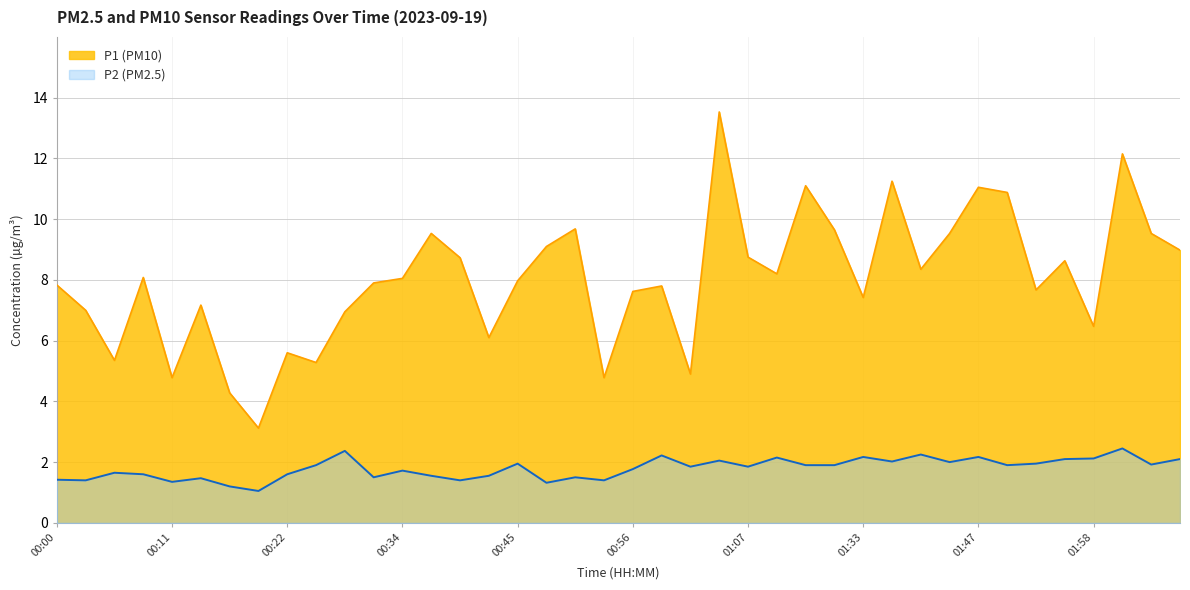

Is it true that P2 equals 2.3 at 00:22?

False